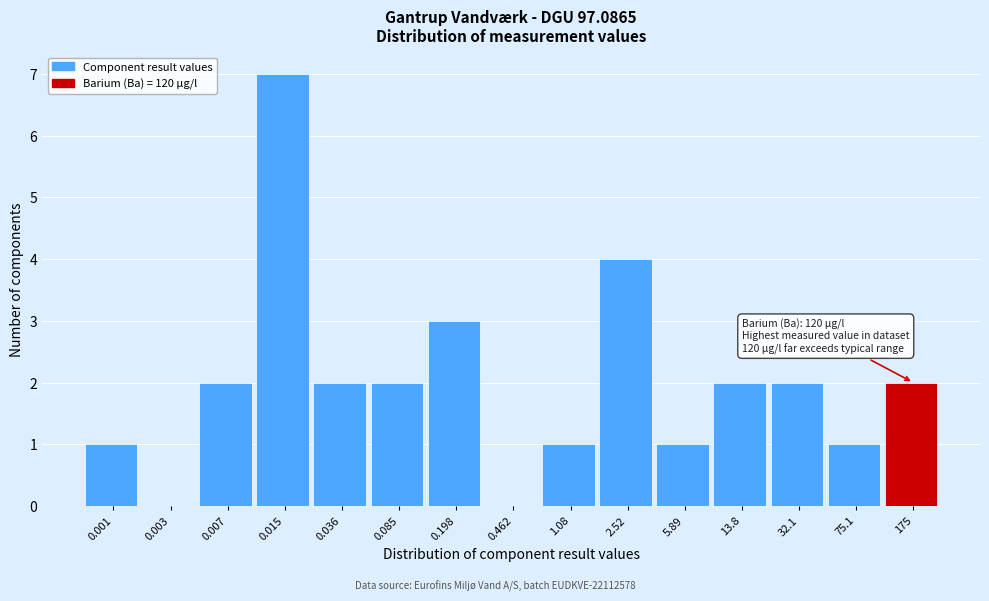

Reading right to left, extract all data points from this chart.

175=2	75.1=1	32.1=2	13.8=2	5.89=1	2.52=4	1.08=1	0.462=0	0.198=3	0.085=2	0.036=2	0.015=7	0.007=2	0.003=0	0.001=1